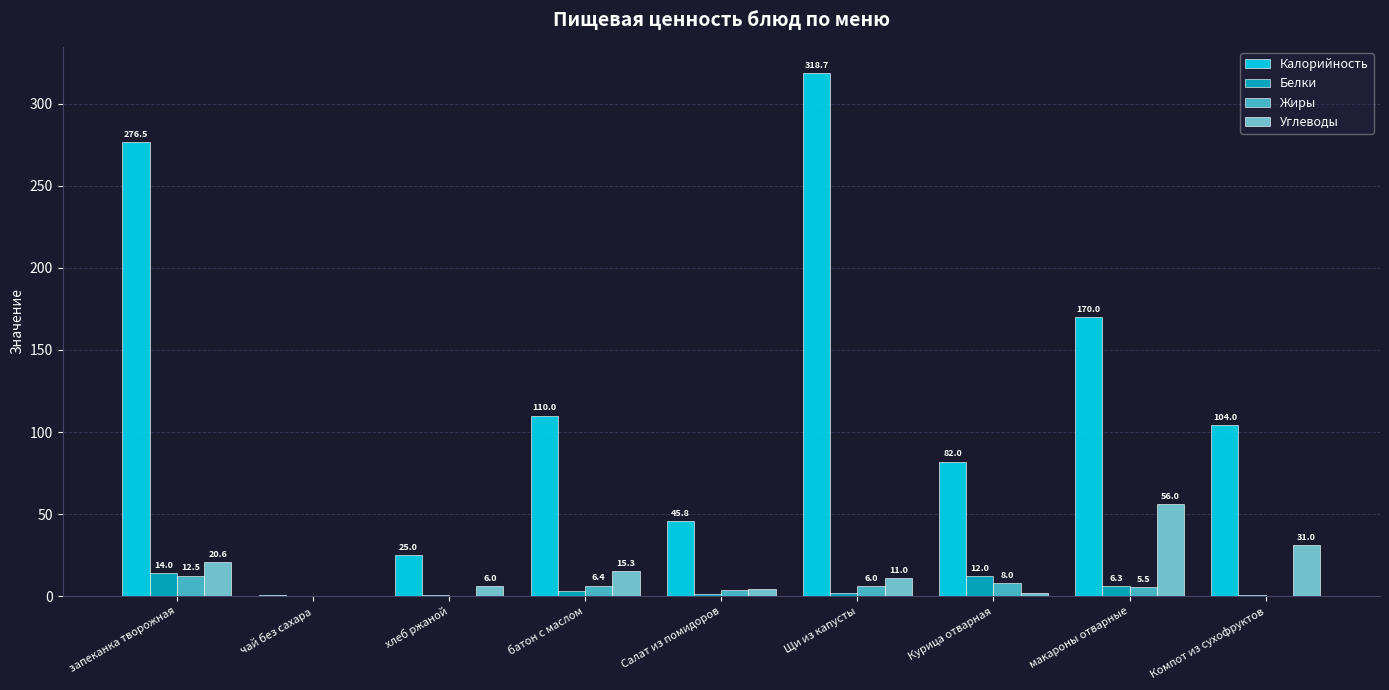

What is the total value across all series at запеканка творожная?

323.6